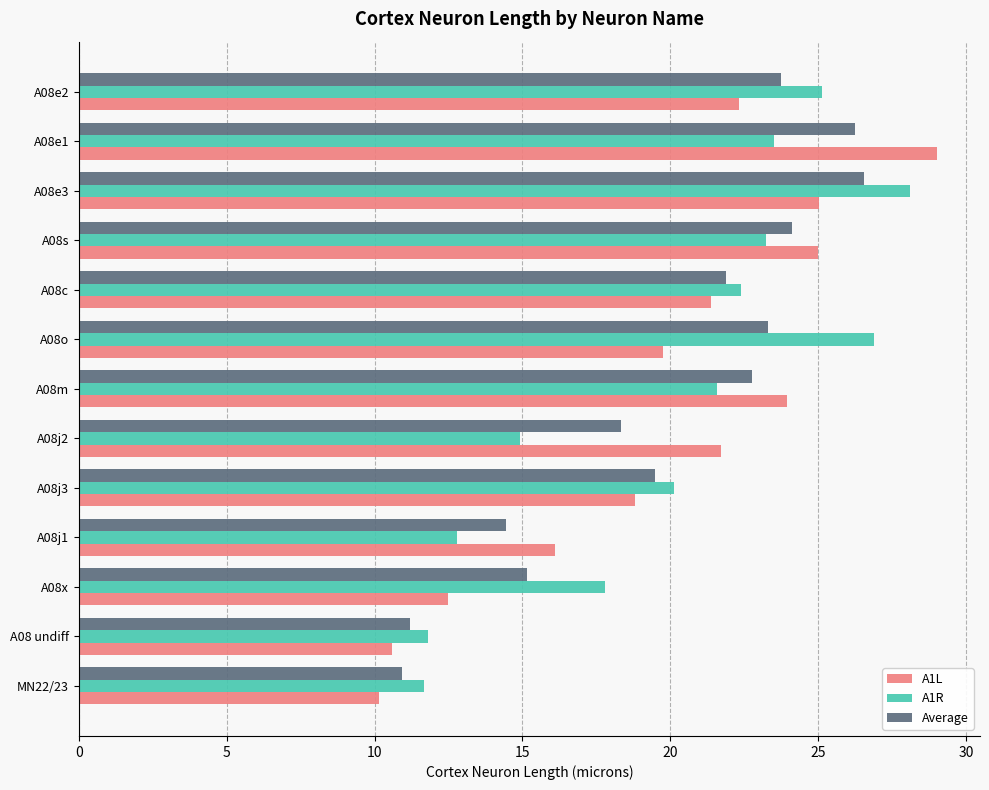

The value of Average at A08o is 23.3. True or false?

True